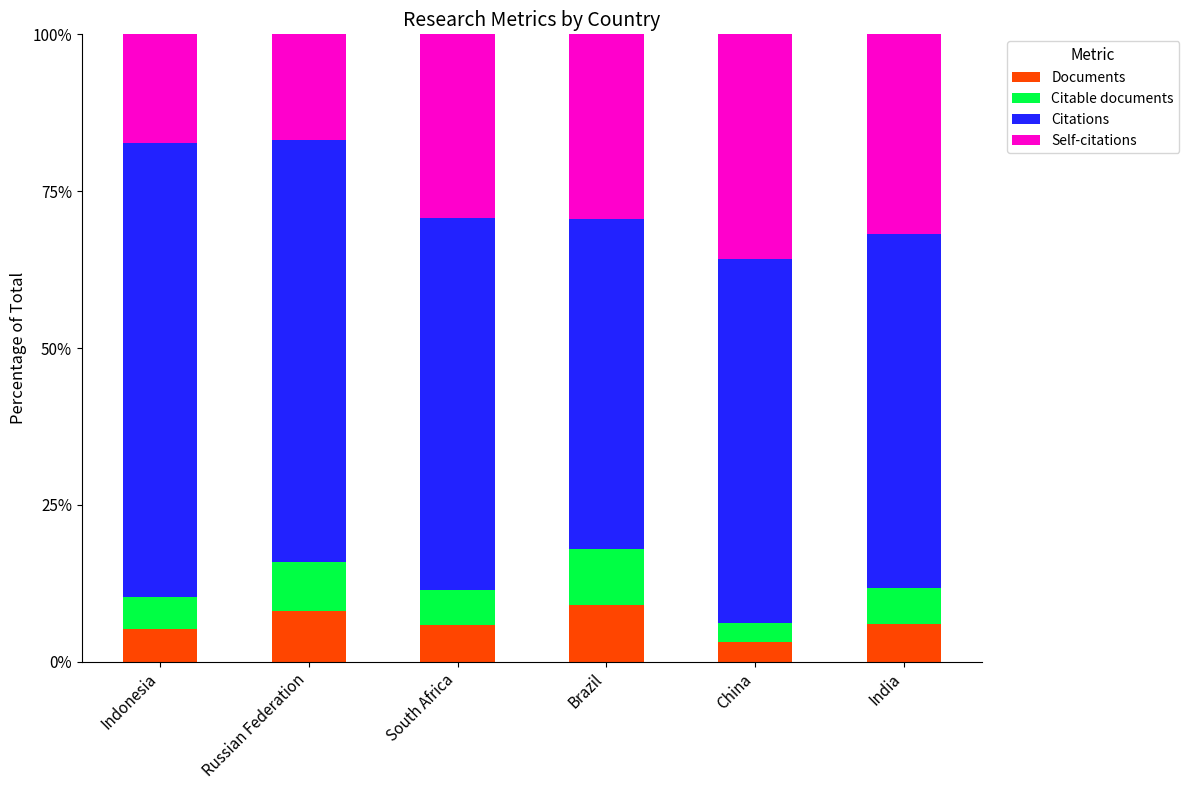

What is the total value across all series at Indonesia?

100.0